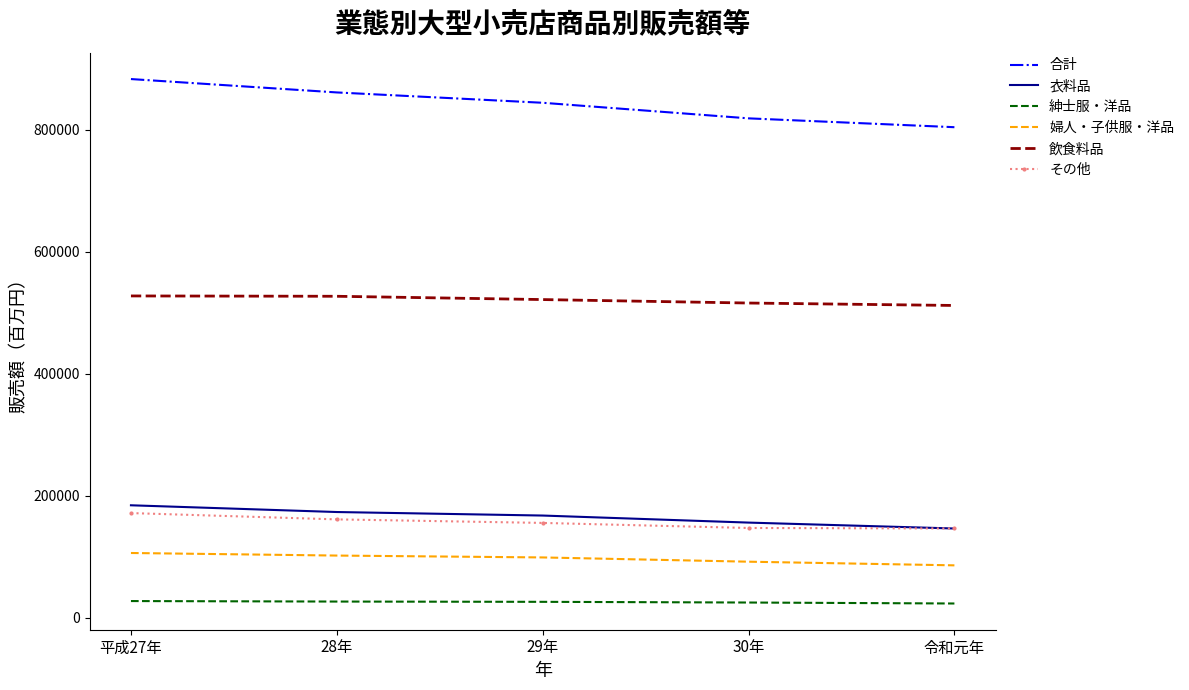

Which series has the largest total across all categories?

合計